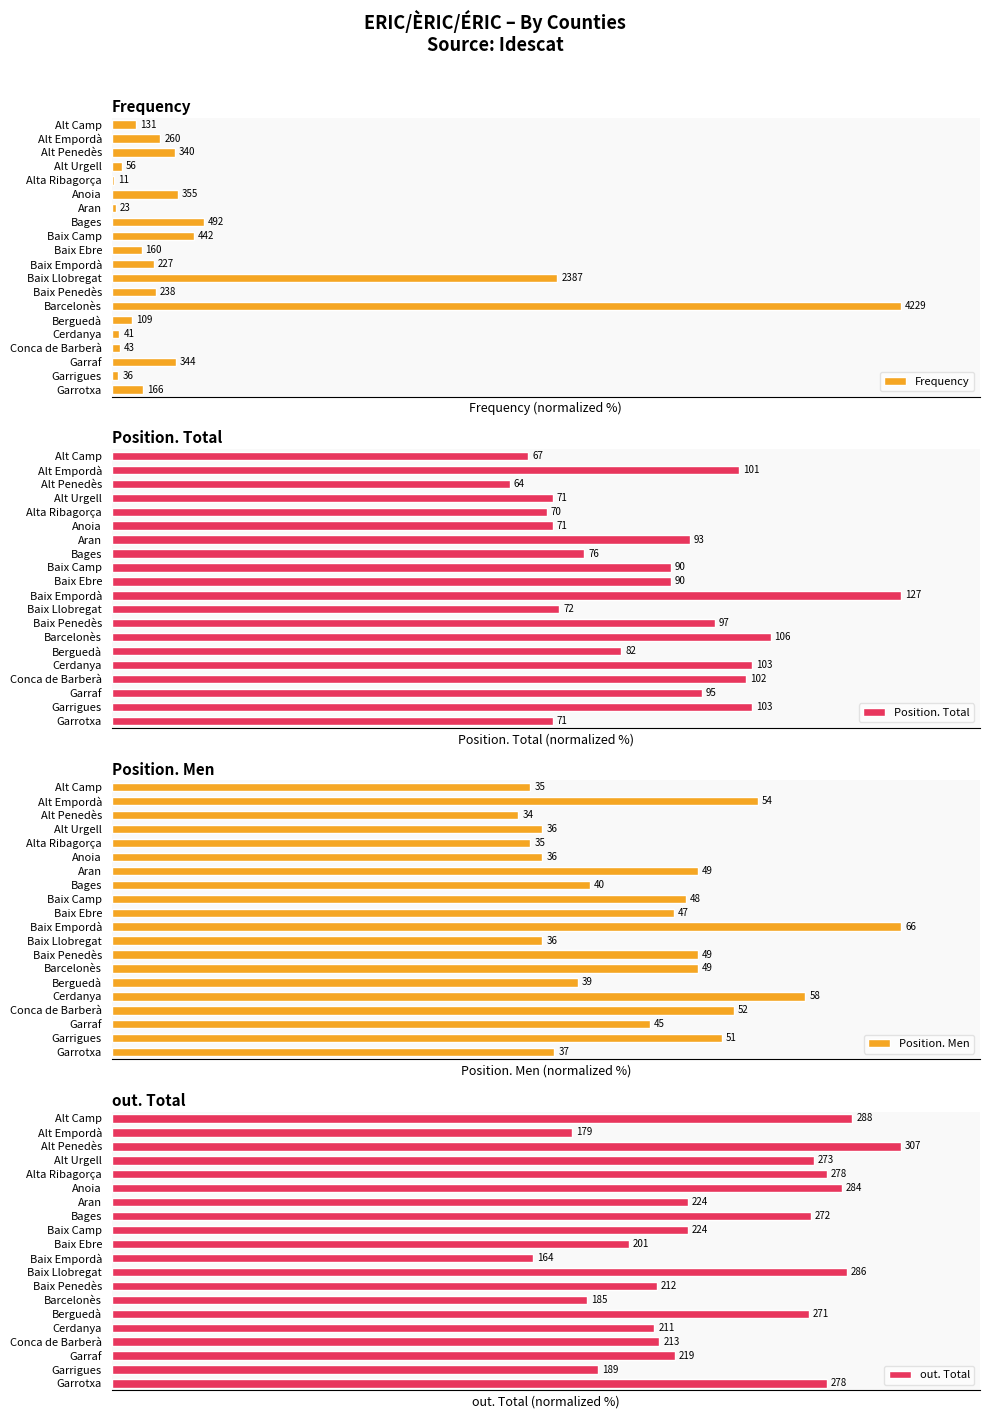

Reading right to left, transcribe all the data shown in this chart.

Frequency: 3.9	0.9	8.1	1.0	1.0	2.6	100.0	5.6	56.4	5.4	3.8	10.5	11.6	0.5	8.4	0.3	1.3	8.0	6.1	3.1
Position. Total: 55.9	81.1	74.8	80.3	81.1	64.6	83.5	76.4	56.7	100.0	70.9	70.9	59.8	73.2	55.9	55.1	55.9	50.4	79.5	52.8
Position. Men: 56.1	77.3	68.2	78.8	87.9	59.1	74.2	74.2	54.5	100.0	71.2	72.7	60.6	74.2	54.5	53.0	54.5	51.5	81.8	53.0
out. Total: 90.6	61.6	71.3	69.4	68.7	88.3	60.3	69.1	93.2	53.4	65.5	73.0	88.6	73.0	92.5	90.6	88.9	100.0	58.3	93.8